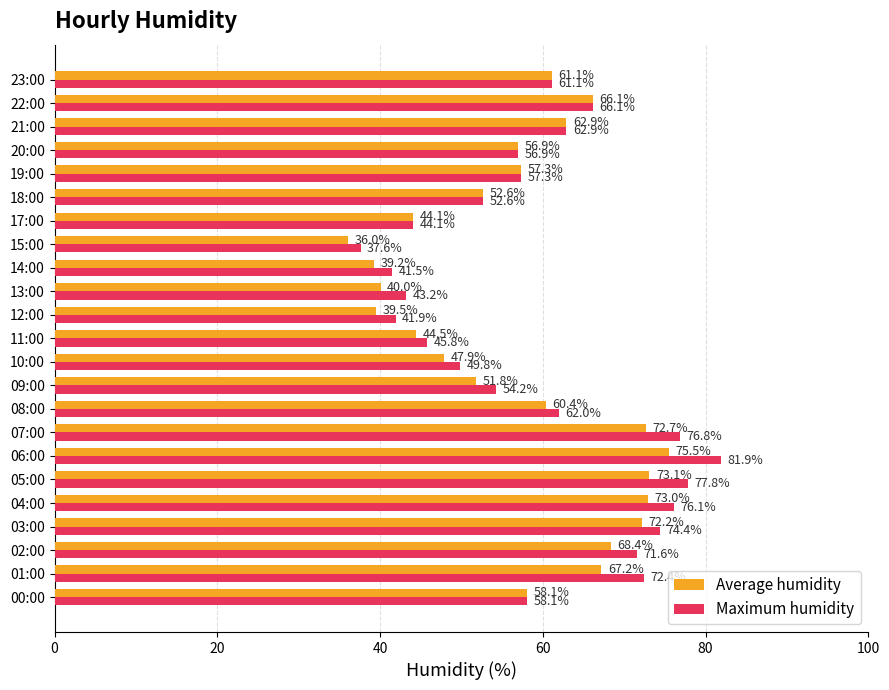

Which series has the largest total across all categories?

Maximum humidity